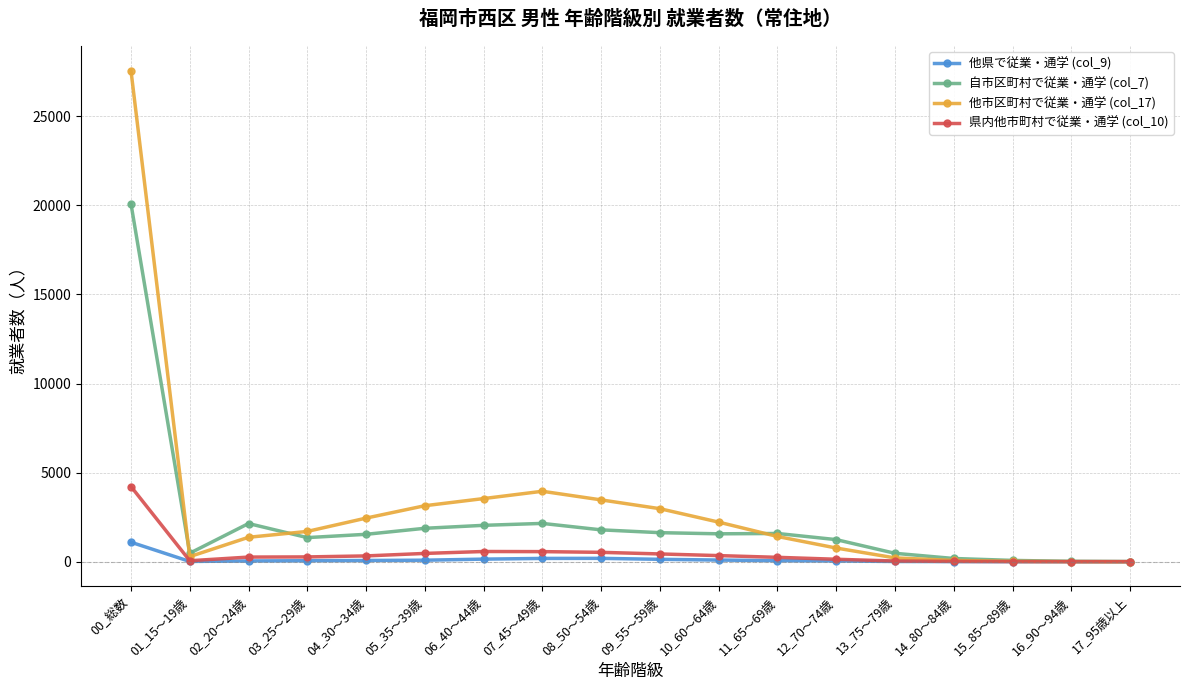

What is the greatest value displayed?

27560